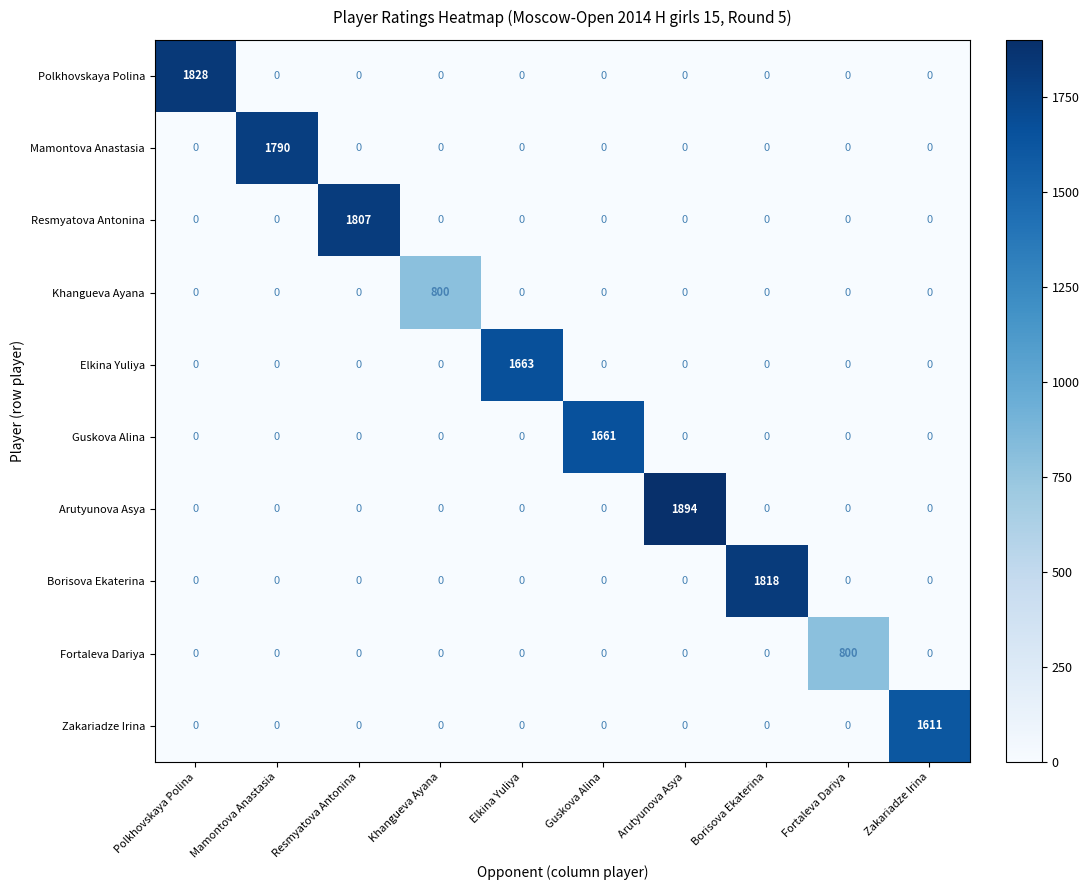

At which label does Elkina Yuliya reach its peak?

Elkina Yuliya